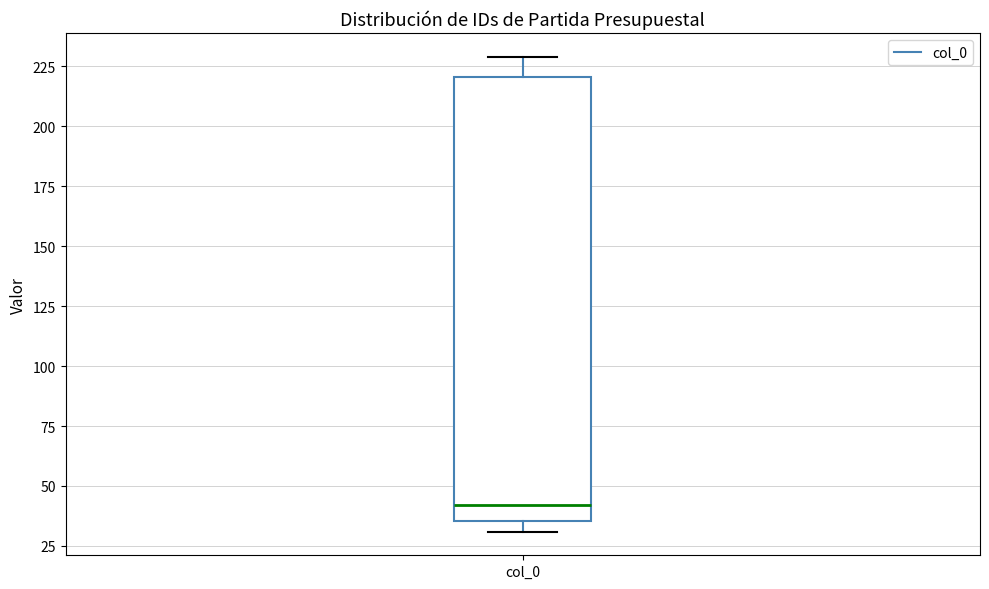

Read this box plot against the y-axis: the position of the median line, the range covered by the box, and the ends of both whiskers. The values are not printed on the chart, so give them approximately, as read against the axis.

median 40, box 35 to 220, whiskers 30 to 230